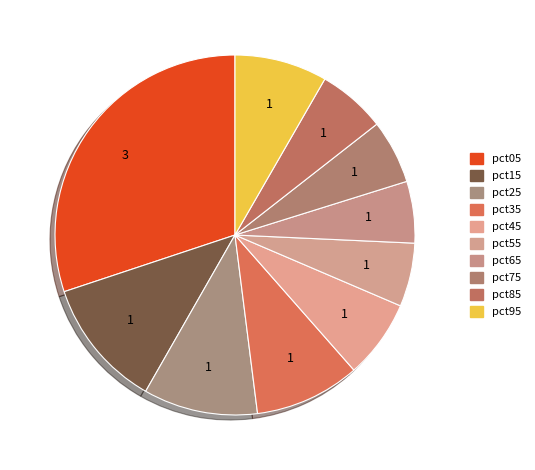

How many segments does this pie chart have?

10